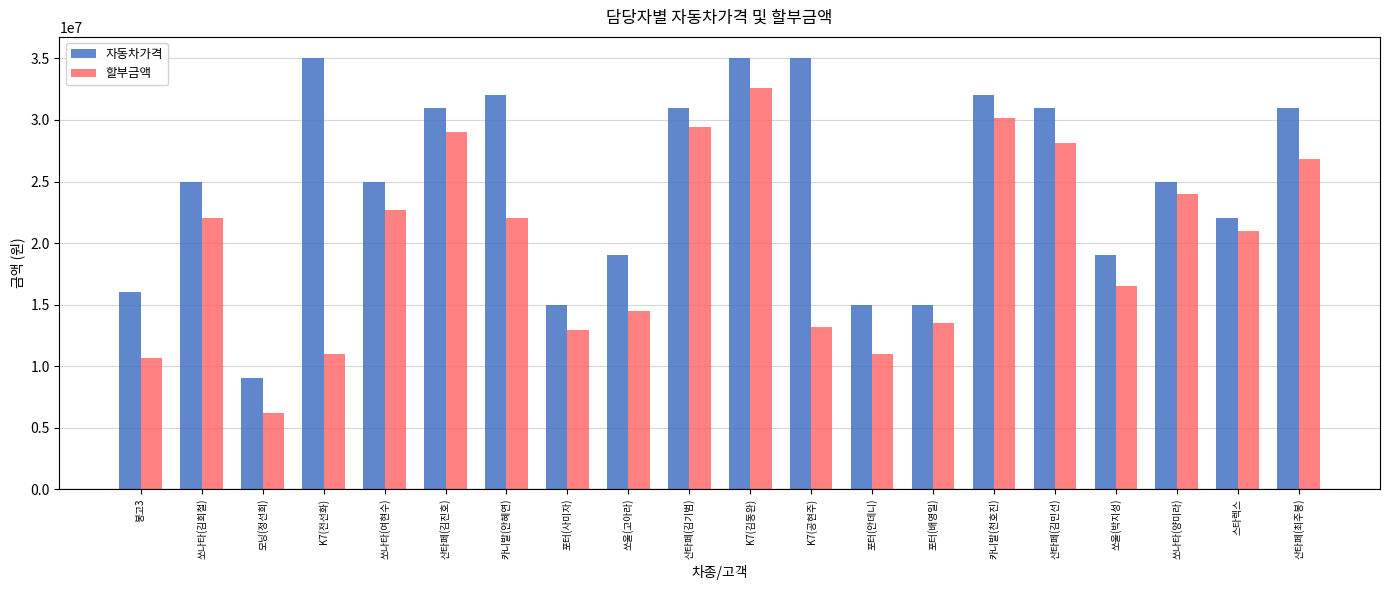

How many bars are there in total?

40